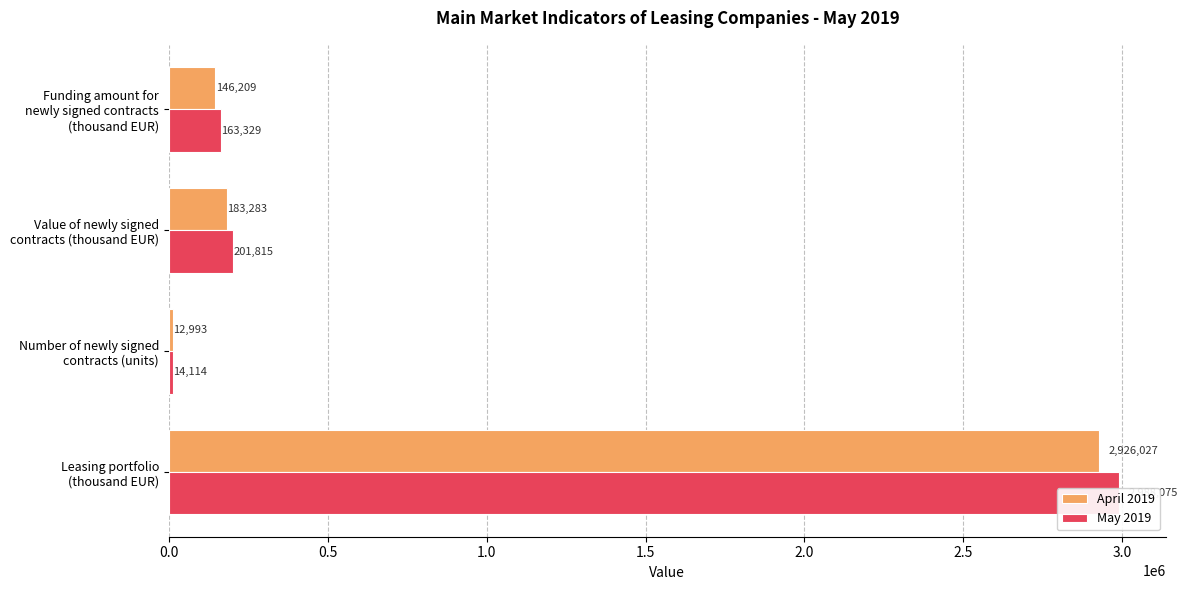

The value of May 2019 at Leasing portfolio (thousand EUR) is 2988074.6. True or false?

True